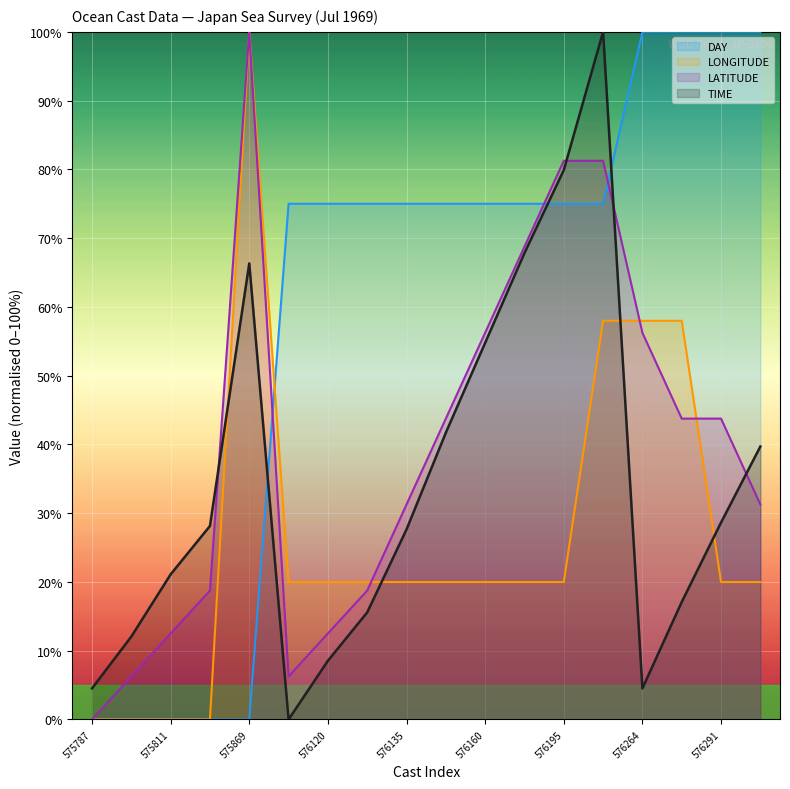

How many series are shown in this chart?

4